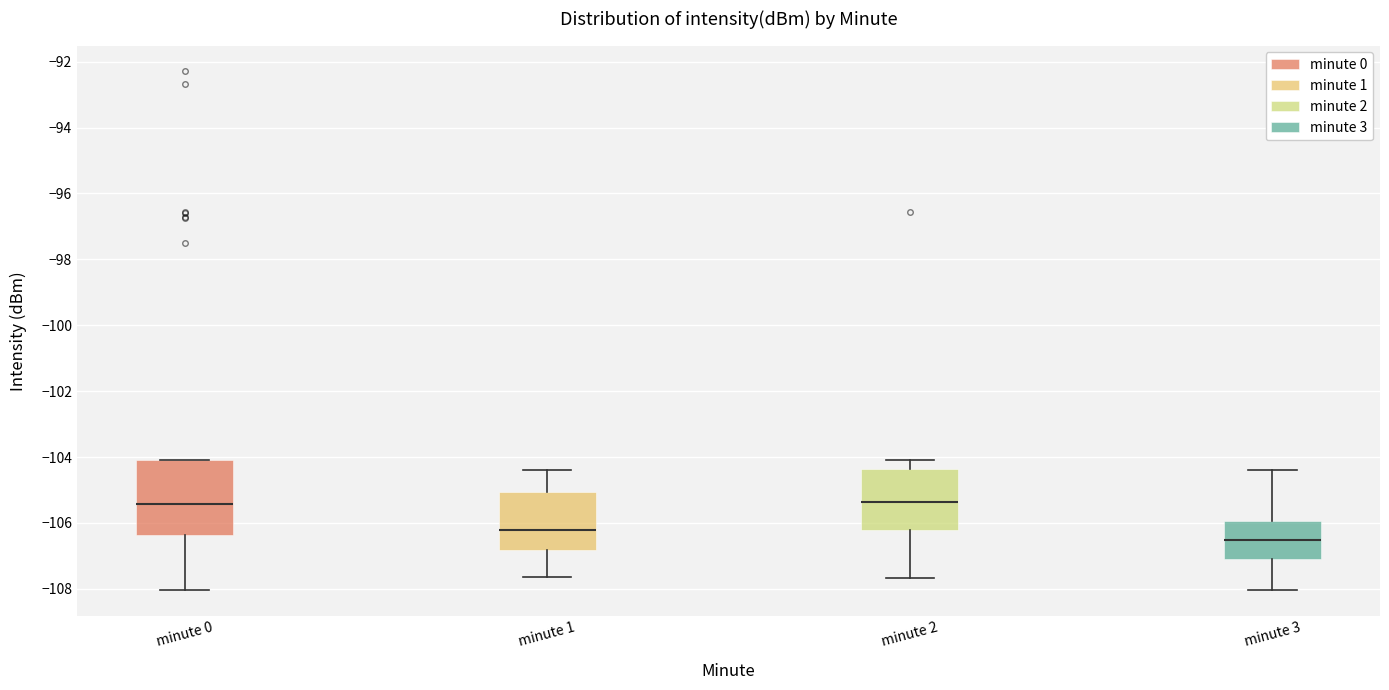

Reading left to right, read every box against the y-axis: the position of its median line, the range the box covers, and the ends of its whiskers. The values are not printed on the chart, so give them approximately, as read against the axis.

minute 0: median -105.4, box -106.4 to -104.0, whiskers -108.0 to -104.0
minute 1: median -106.2, box -106.8 to -105.0, whiskers -107.6 to -104.4
minute 2: median -105.4, box -106.2 to -104.4, whiskers -107.6 to -104.0
minute 3: median -106.6, box -107.0 to -106.0, whiskers -108.0 to -104.4